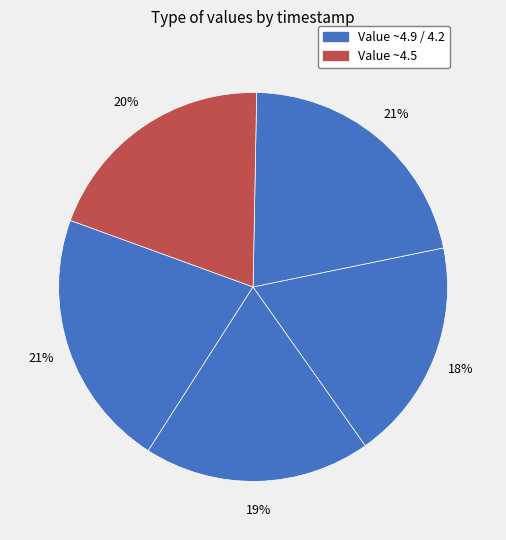

How many segments does this pie chart have?

5